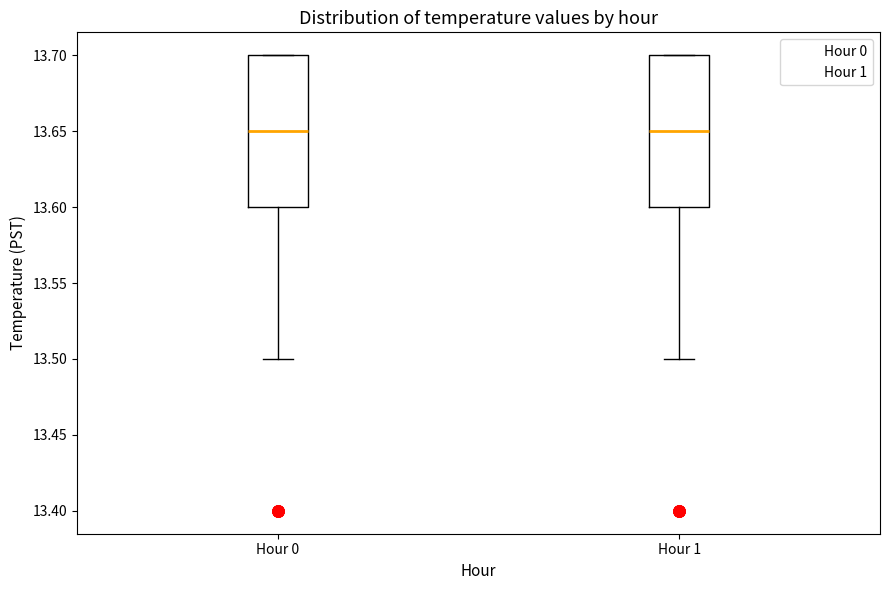

Reading left to right, transcribe this box plot: for each box, give where its median line is, the range the box spans, and where its two whiskers end, as read against the y-axis. The values are not printed on the chart, so give them approximately, as read against the axis.

Hour 0: median 13.65, box 13.60 to 13.70, whiskers 13.50 to 13.70
Hour 1: median 13.65, box 13.60 to 13.70, whiskers 13.50 to 13.70